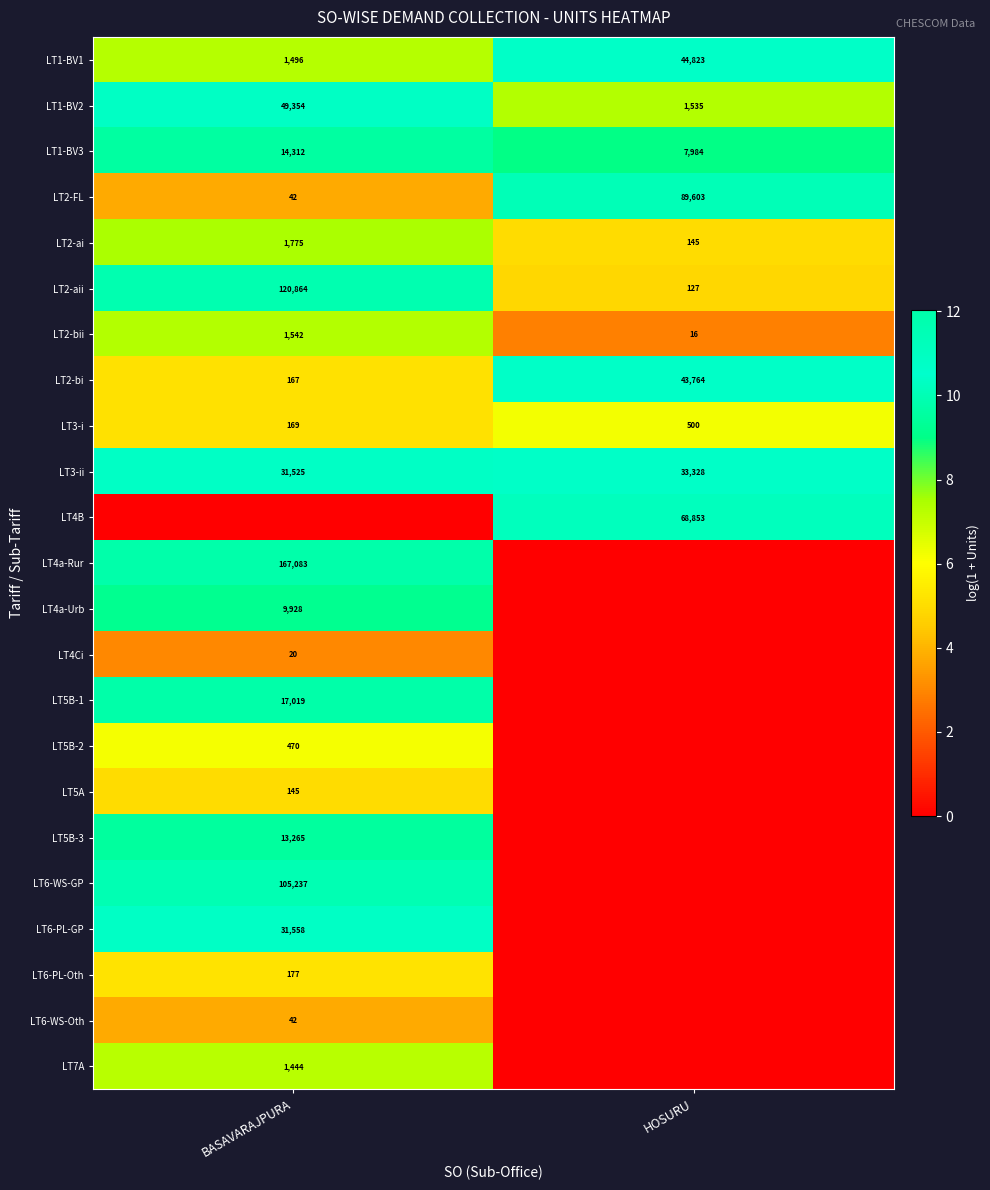

True or false: LT3-ii has a value of 15.3 at HOSURU.

False